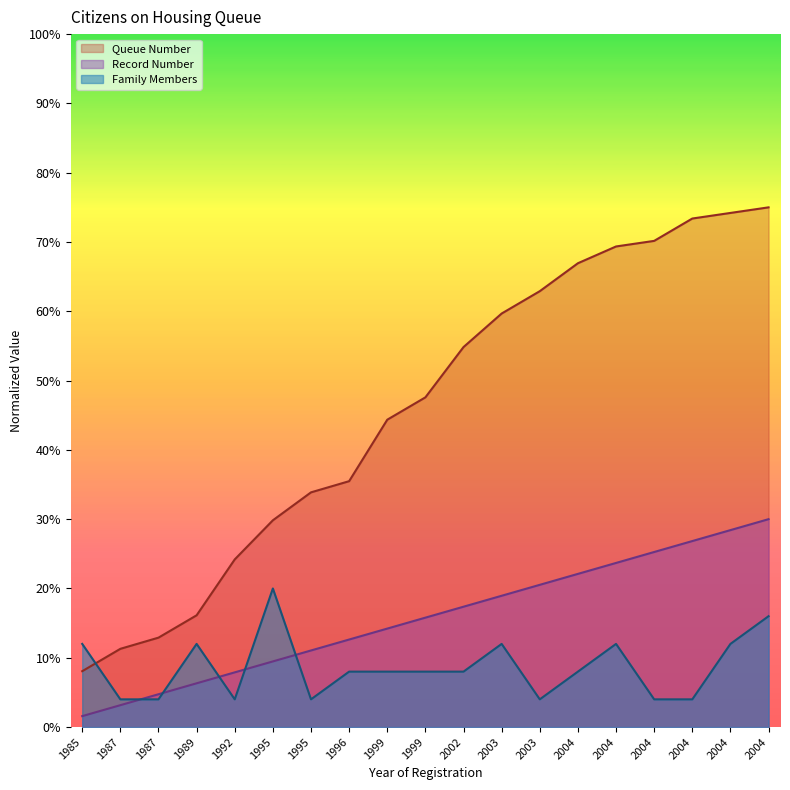

Reading right to left, what are all the values shown in this chart?

Queue Number: 75.0	74.2	73.4	70.2	69.4	66.9	62.9	59.7	54.8	47.6	44.4	35.5	33.9	29.8	24.2	16.1	12.9	11.3	8.1
Record Number: 30.0	28.4	26.8	25.3	23.7	22.1	20.5	18.9	17.4	15.8	14.2	12.6	11.1	9.5	7.9	6.3	4.7	3.2	1.6
Family Members: 16.0	12.0	4.0	4.0	12.0	8.0	4.0	12.0	8.0	8.0	8.0	8.0	4.0	20.0	4.0	12.0	4.0	4.0	12.0